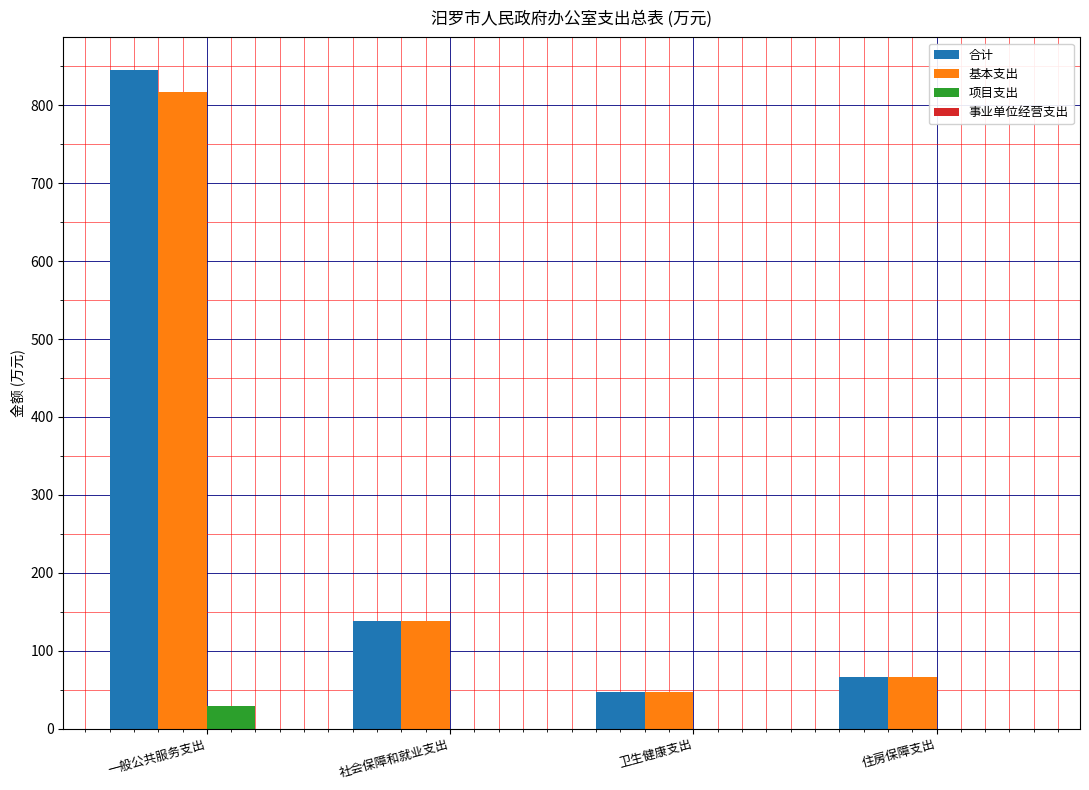

How many groups of bars are there?

4